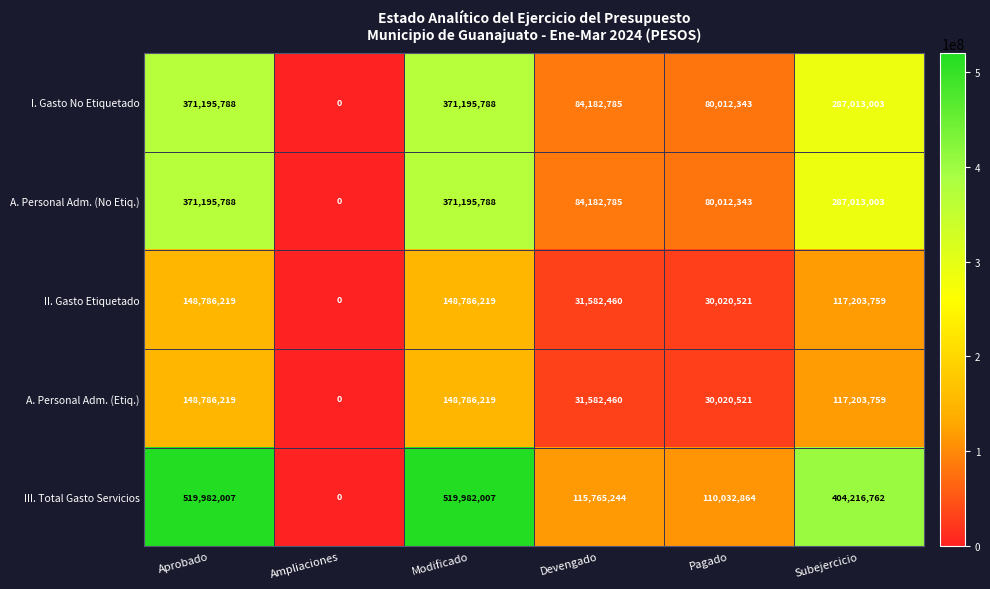

What is the sum of the I. Gasto No Etiquetado values at Subejercicio and Ampliaciones?

287013003